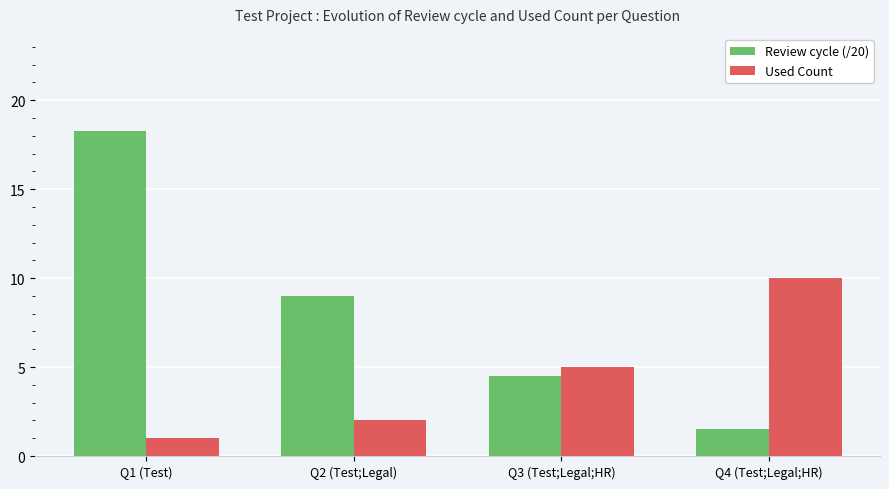

At which label does Review cycle (/20) reach its peak?

Q1 (Test)